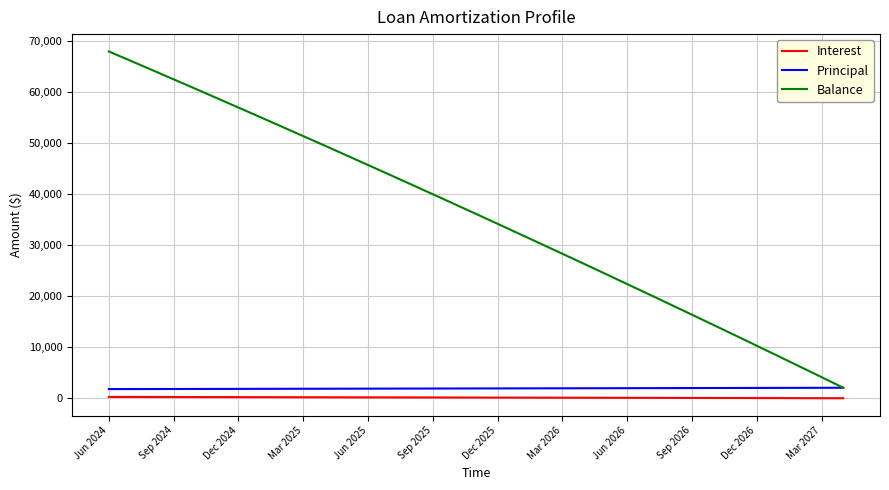

True or false: Balance and Interest intersect in this chart.

False